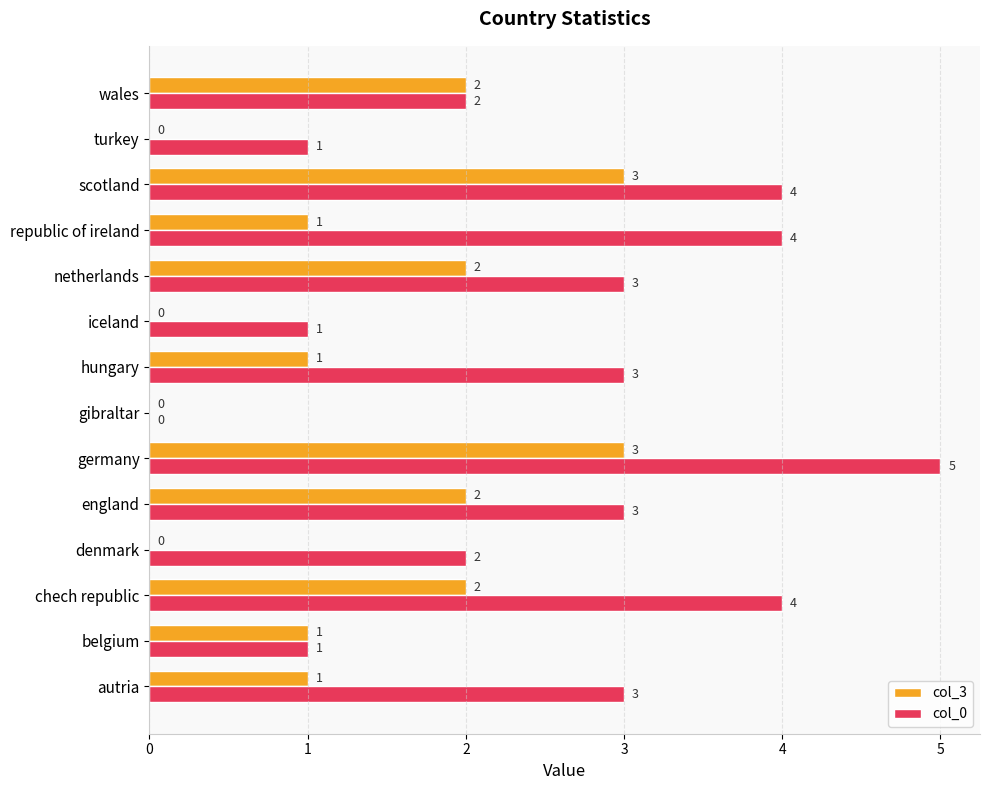

True or false: col_0 has a value of 1 at belgium.

True